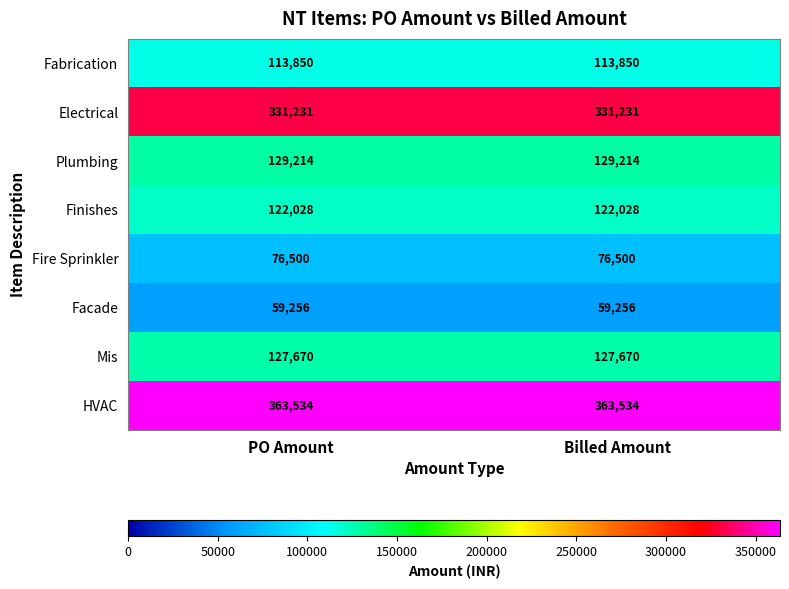

What is the total value across all series at Billed Amount?

1323283